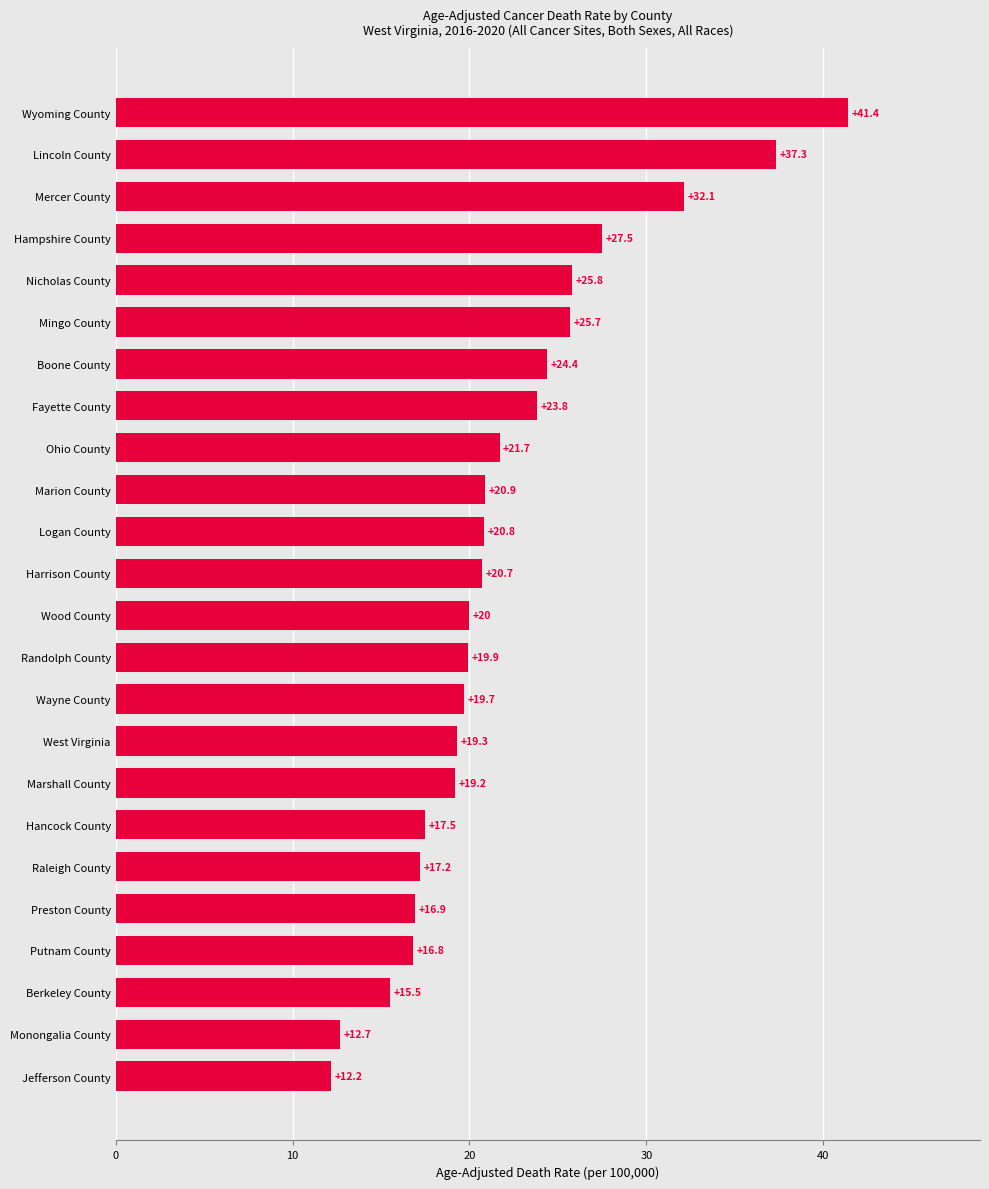

Rank the categories by value from highest to lowest.

Wyoming County, Lincoln County, Mercer County, Hampshire County, Nicholas County, Mingo County, Boone County, Fayette County, Ohio County, Marion County, Logan County, Harrison County, Wood County, Randolph County, Wayne County, West Virginia, Marshall County, Hancock County, Raleigh County, Preston County, Putnam County, Berkeley County, Monongalia County, Jefferson County